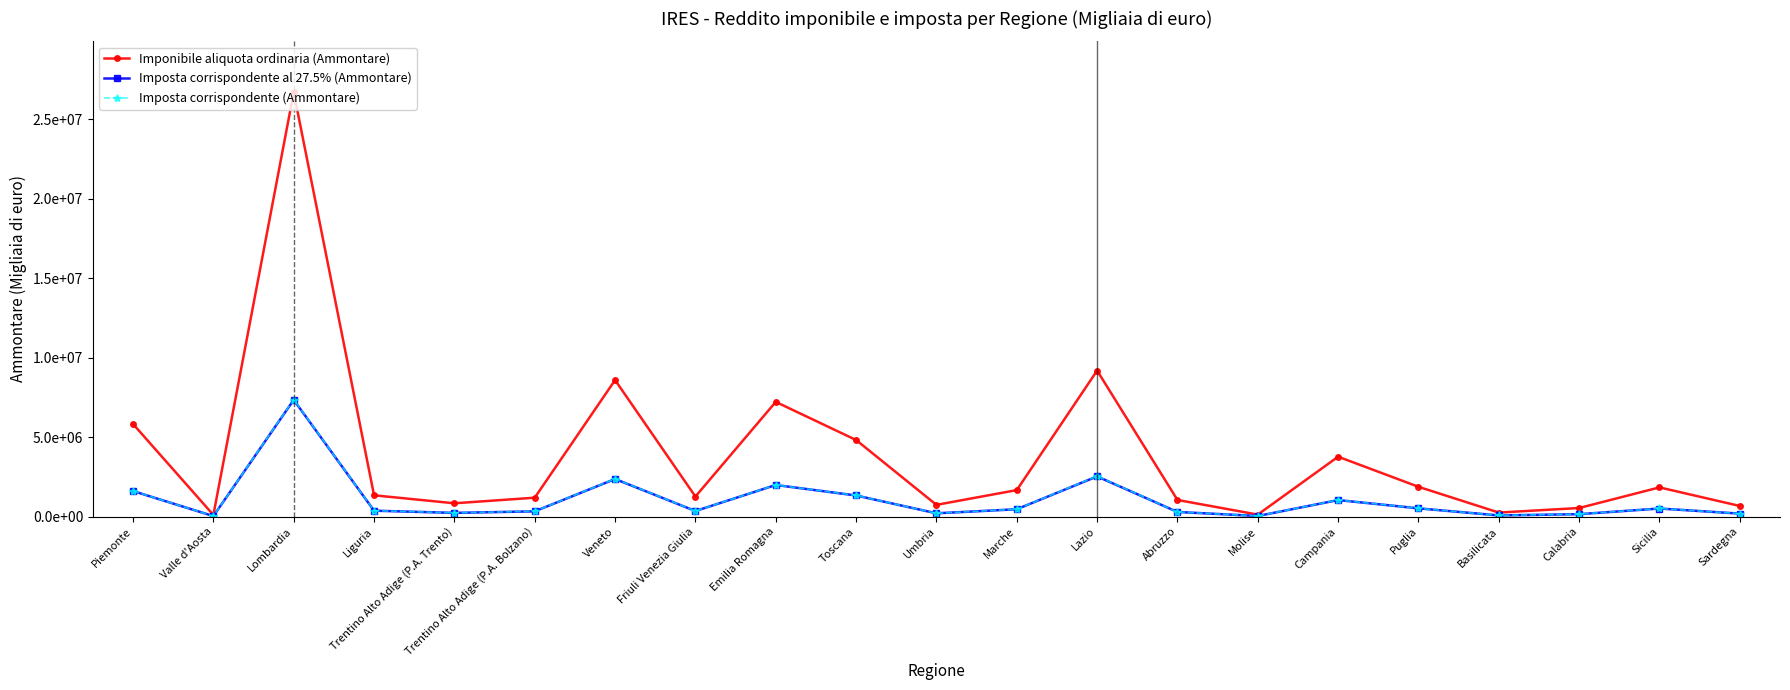

How many interior local valleys does the Imponibile aliquota ordinaria (Ammontare) series have?

6